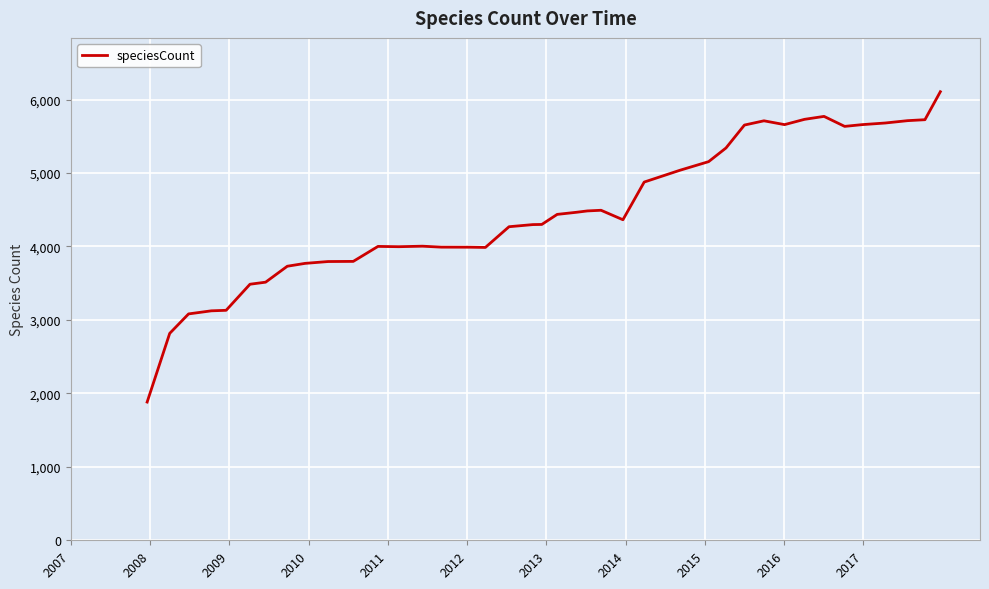

What is the difference between the maximum and minimum values?

4225